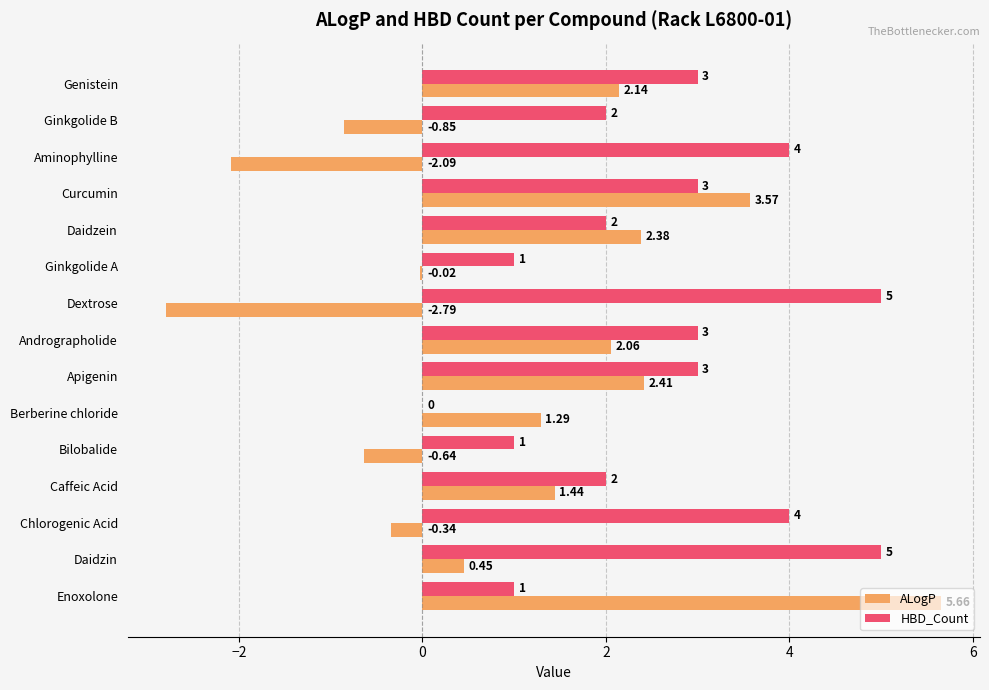

Between Ginkgolide B and Aminophylline, which series saw the biggest shift?

HBD_Count